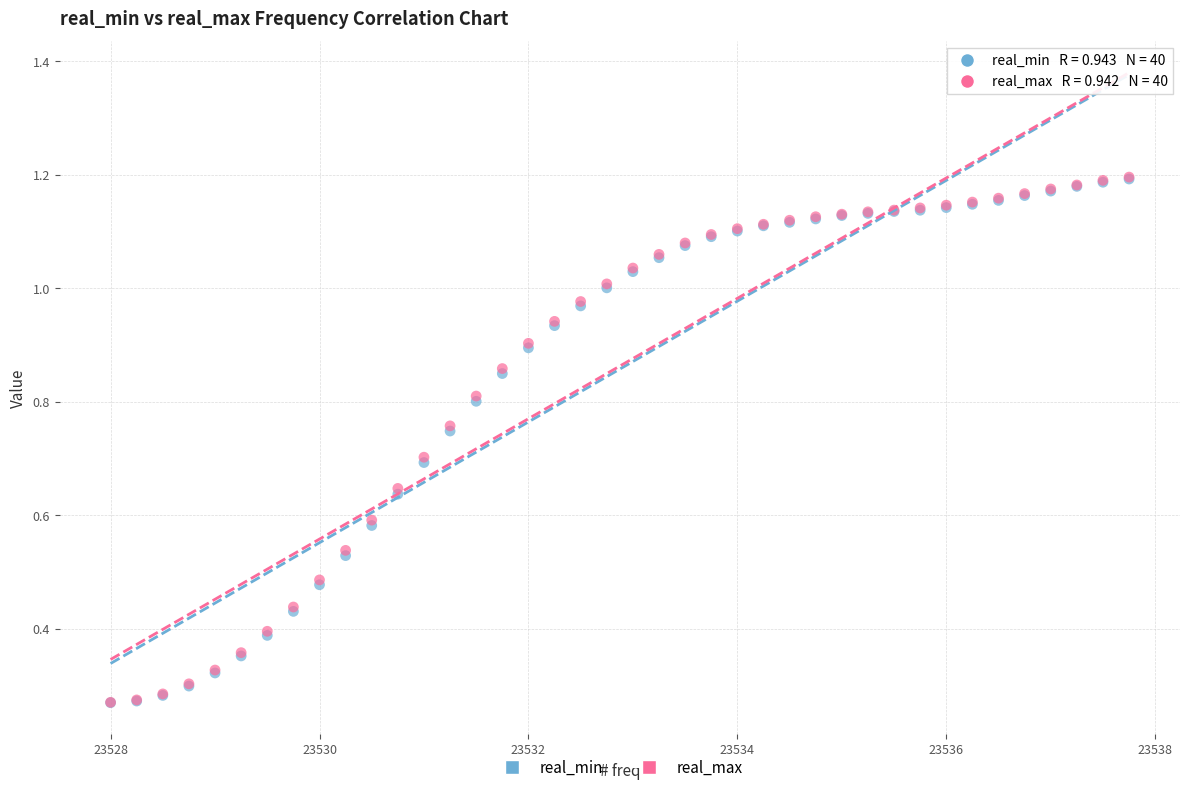

What are all the series names shown in the legend?

real_min, real_max